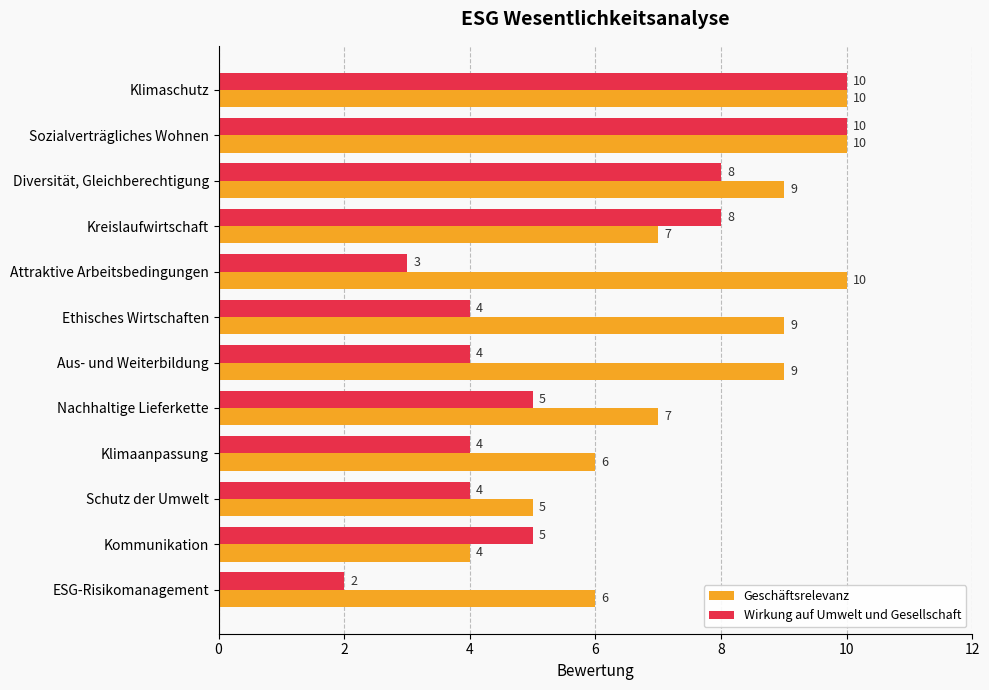

The value of Geschäftsrelevanz at Kreislaufwirtschaft is 7. True or false?

True